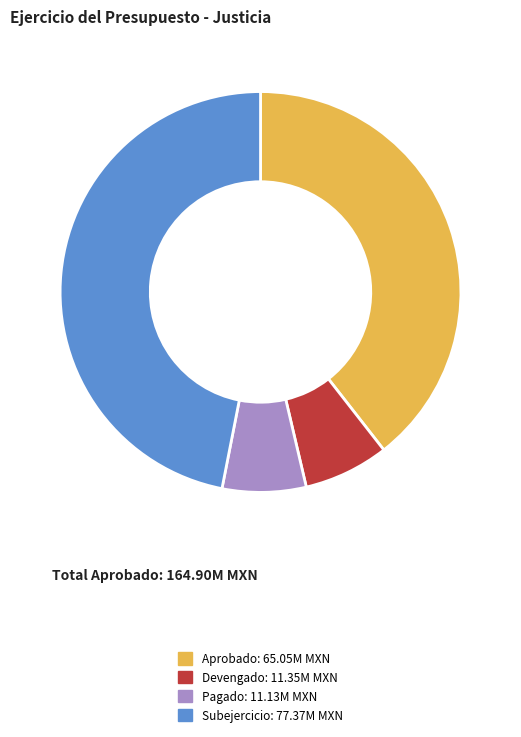

Is Aprobado the majority of the pie?

No